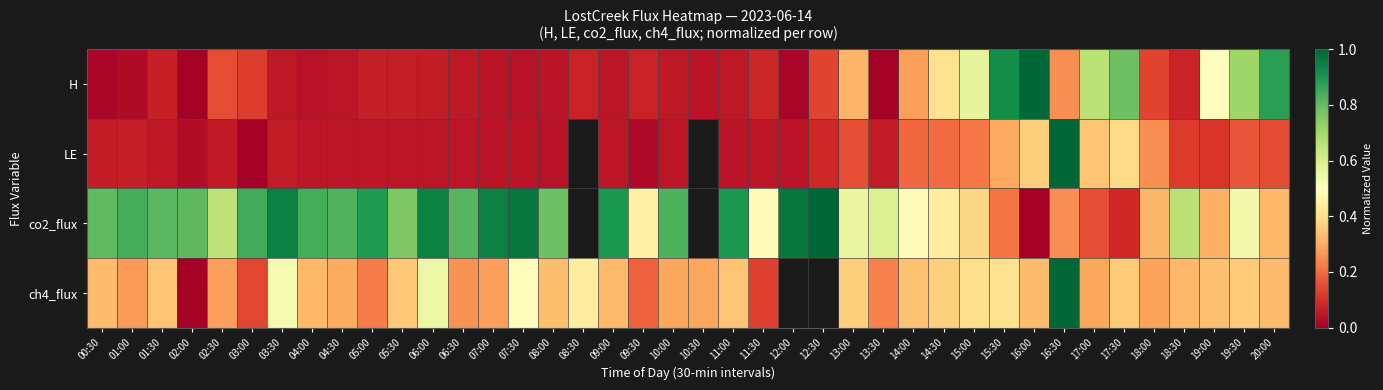

Between 07:00 and 06:30, which is larger?

06:30